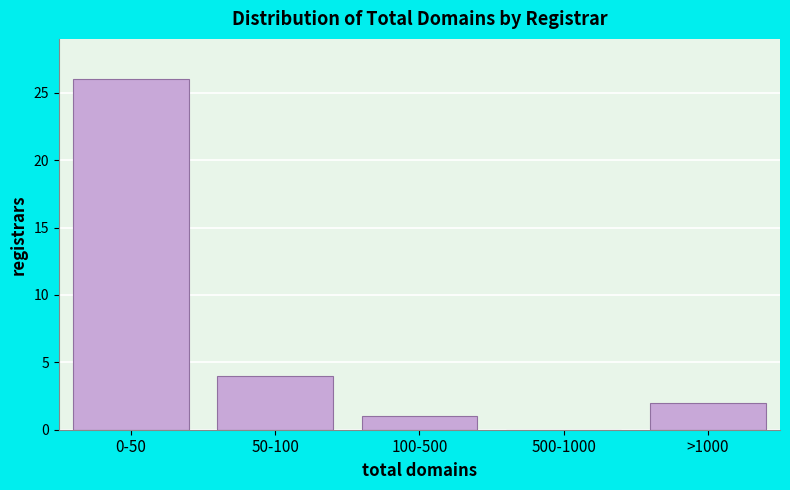

Reading right to left, transcribe all the data shown in this chart.

>1000=2	500-1000=0	100-500=1	50-100=4	0-50=26